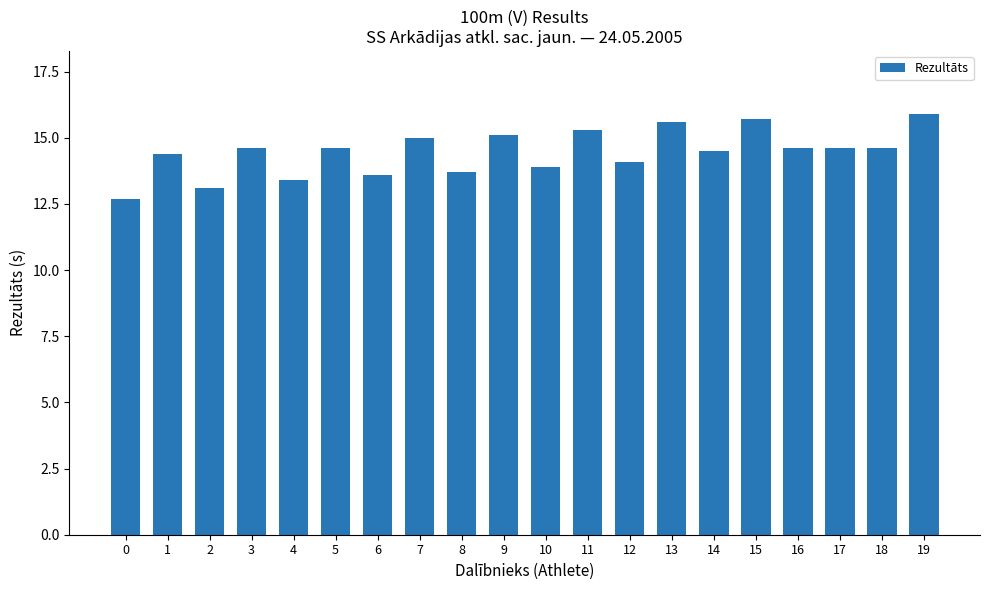

Between 3 and 7, which is larger?

7